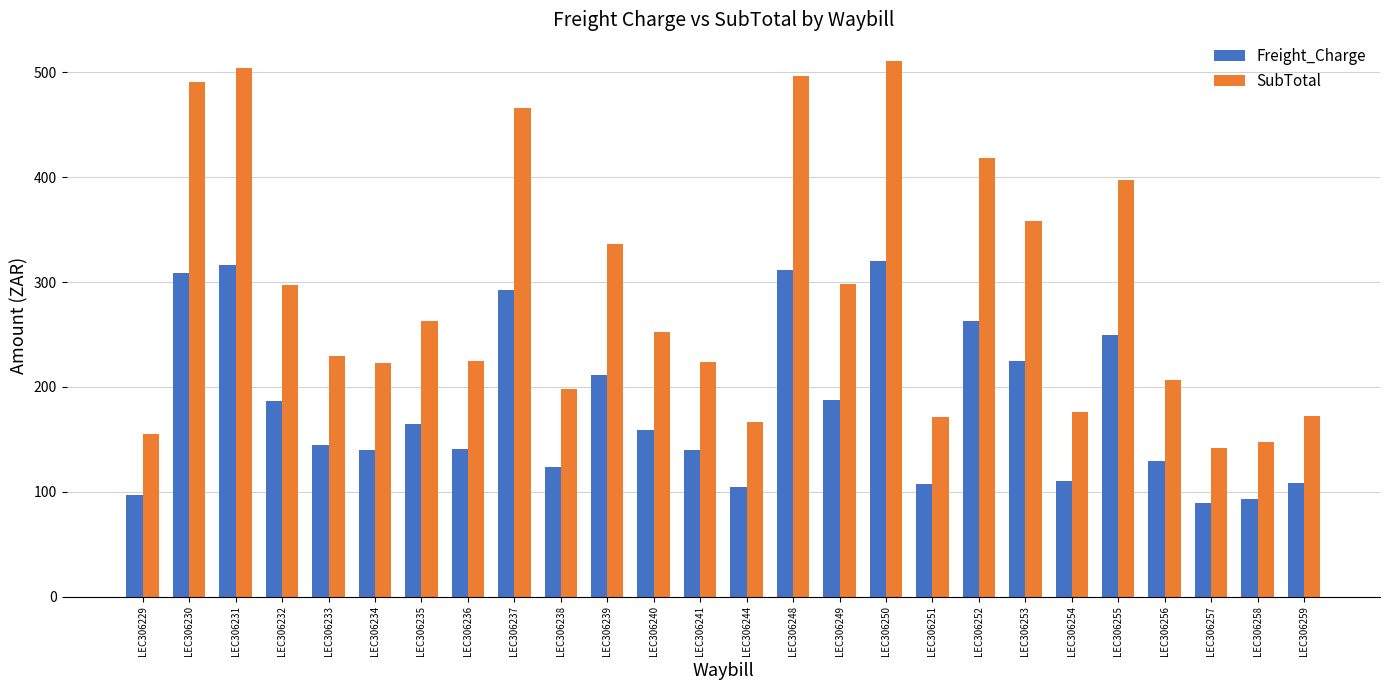

Between LEC306232 and LEC306240, which series saw the biggest shift?

SubTotal